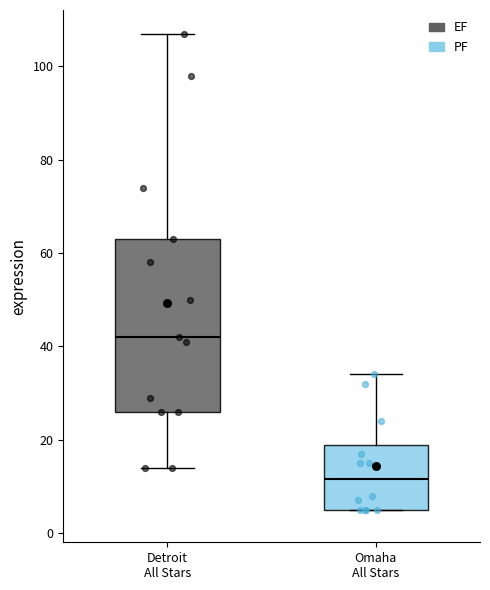

Which box is the tallest, from its lower edge to its upper edge?

Detroit All Stars